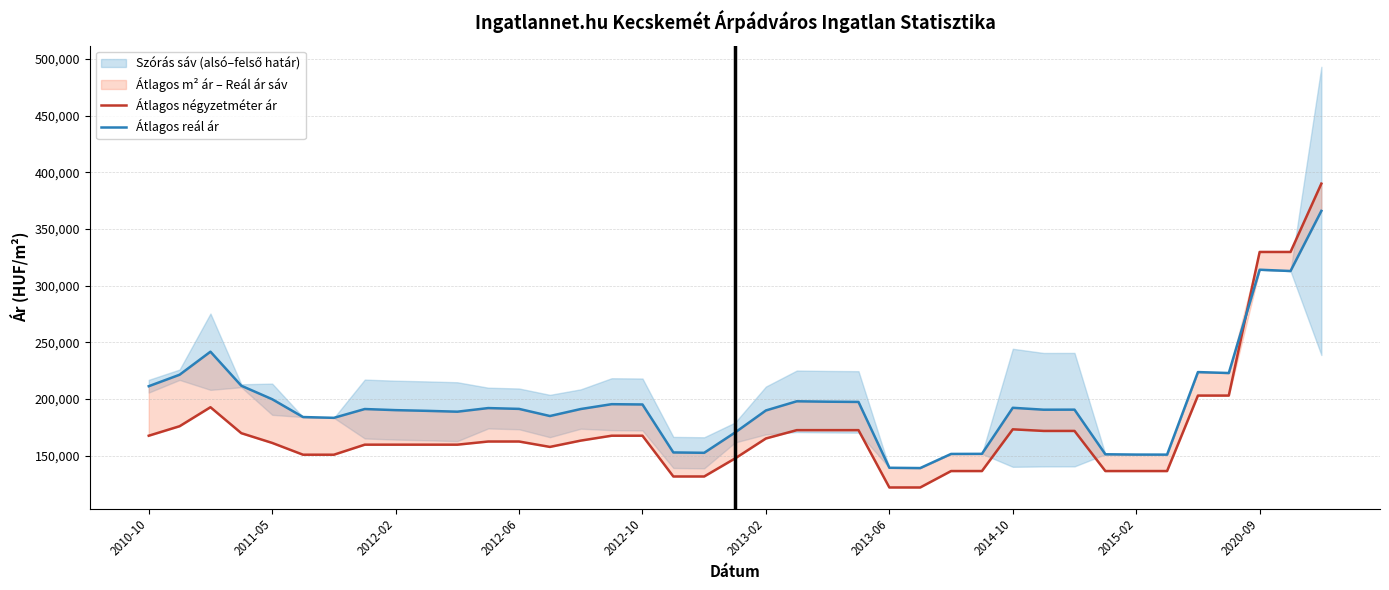

True or false: Átlagos reál ár has more than 2 points higher than both neighbors.

True